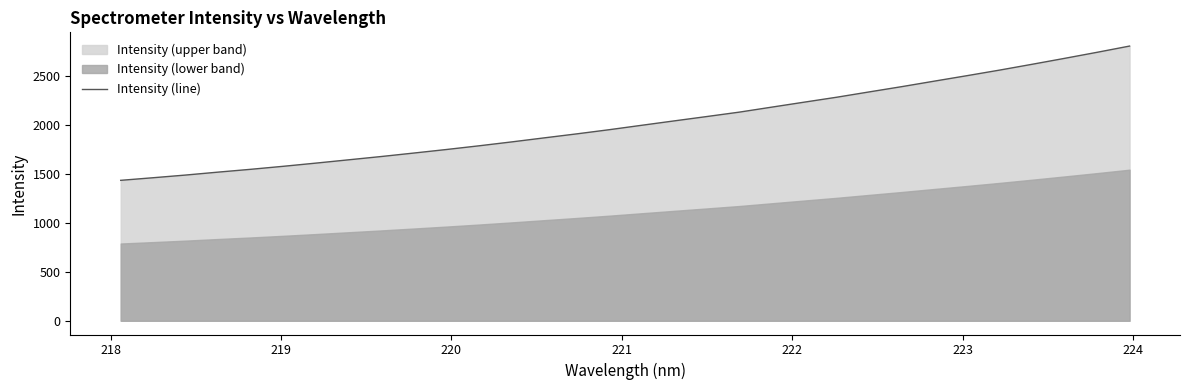

What is the smallest value displayed?

1431.7